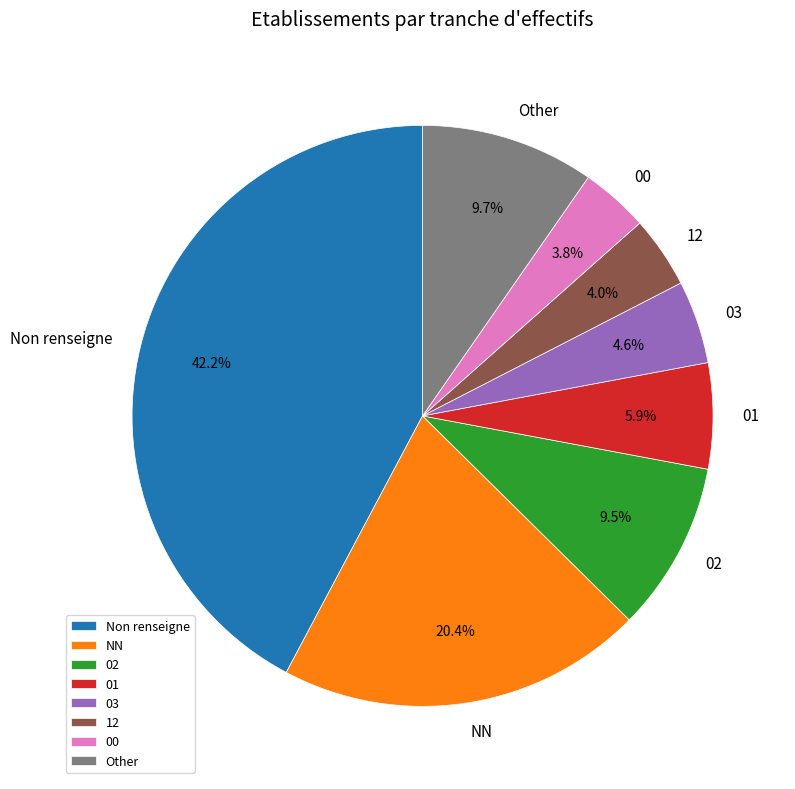

Does 12 account for over 50% of the chart?

No